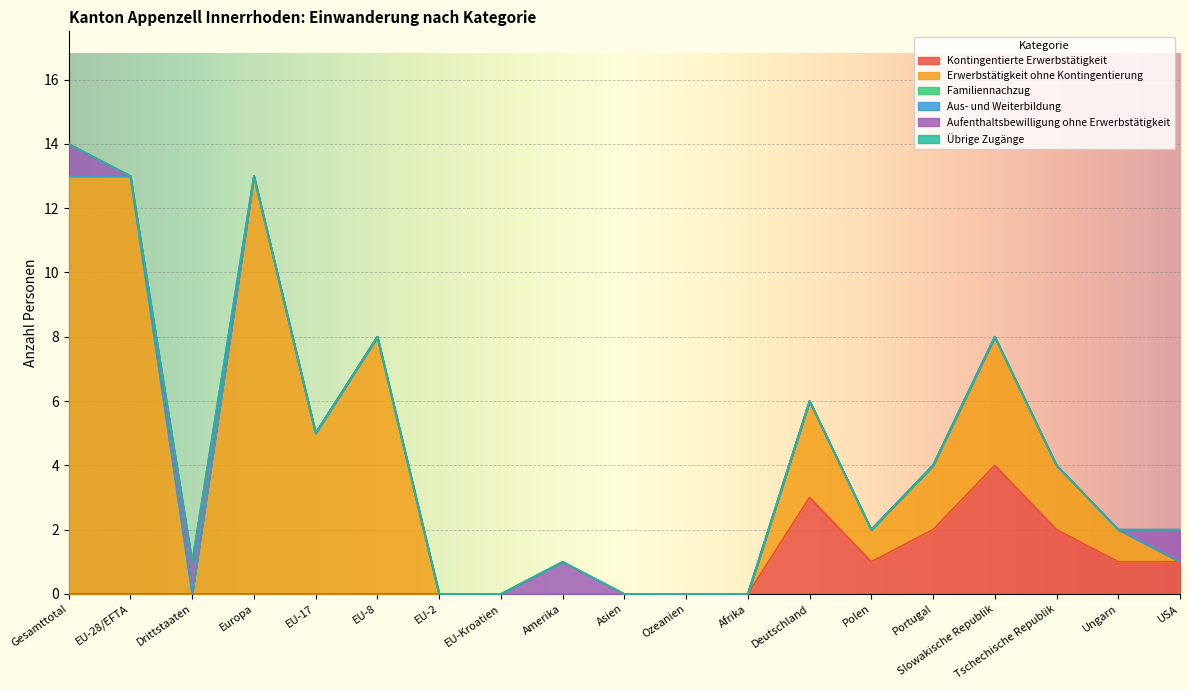

Is it true that Aus- und Weiterbildung equals 0 at Tschechische Republik?

True